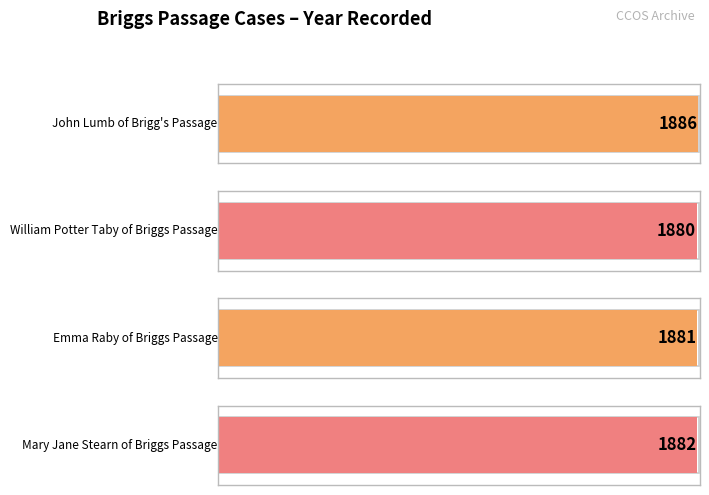

Rank the categories by value from highest to lowest.

John Lumb of Brigg's Passage, Mary Jane Stearn of Briggs Passage, Emma Raby of Briggs Passage, William Potter Taby of Briggs Passage